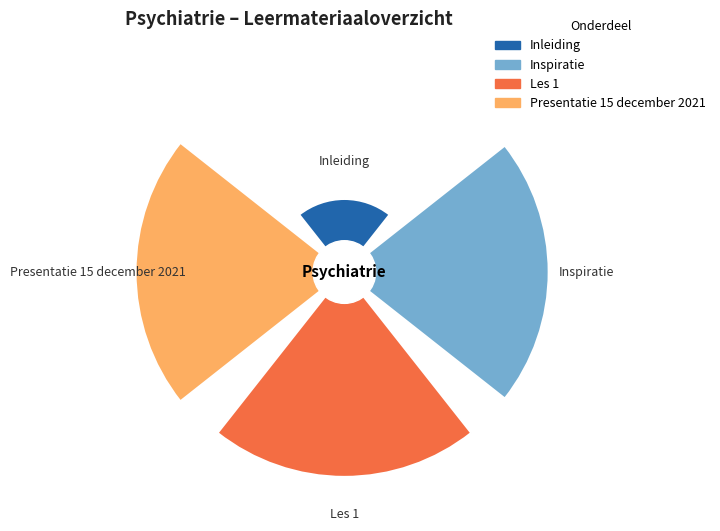

Which has a higher value, Les 1 or Inleiding?

Les 1